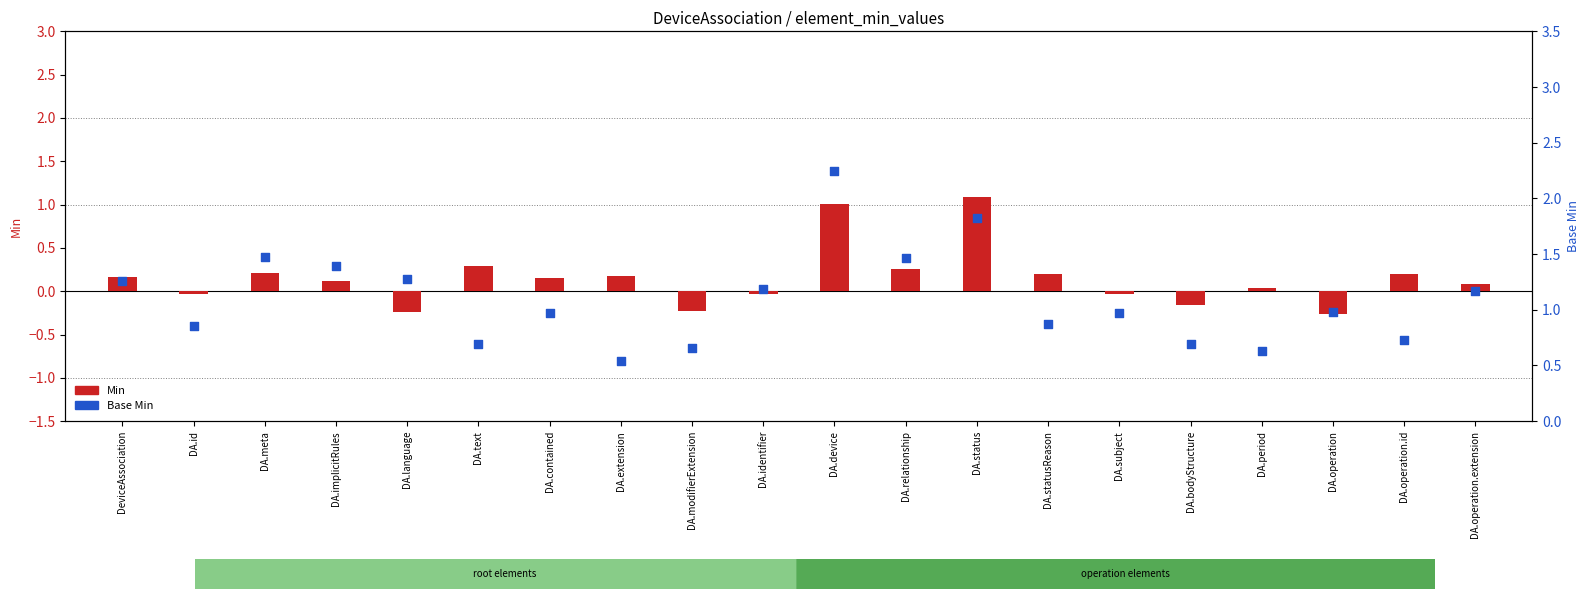

Which series contains the highest Y value?

Base Min